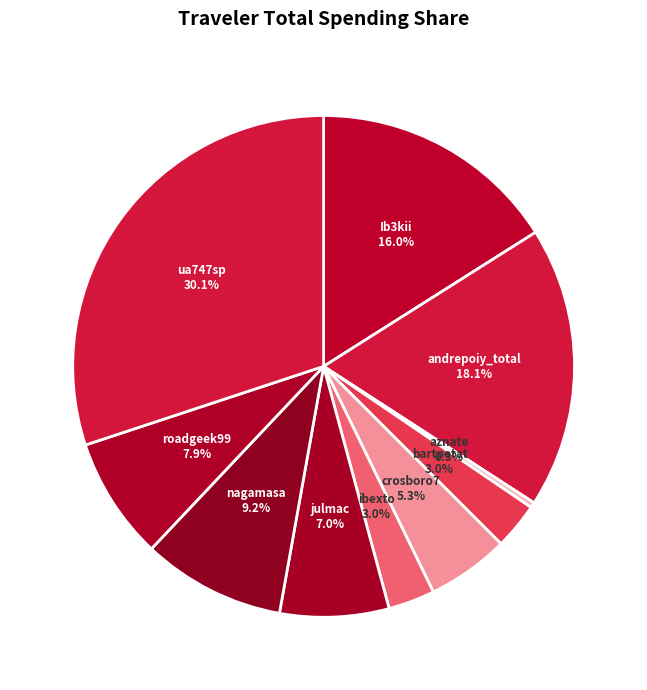

Count the number of slices in the pie.

10